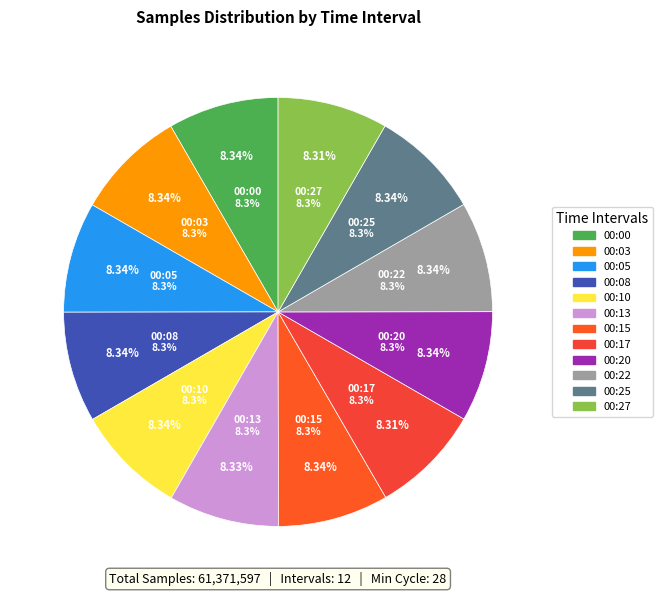

Rank the categories by value from highest to lowest.

00:10, 00:00, 00:03, 00:25, 00:15, 00:05, 00:22, 00:20, 00:08, 00:13, 00:17, 00:27